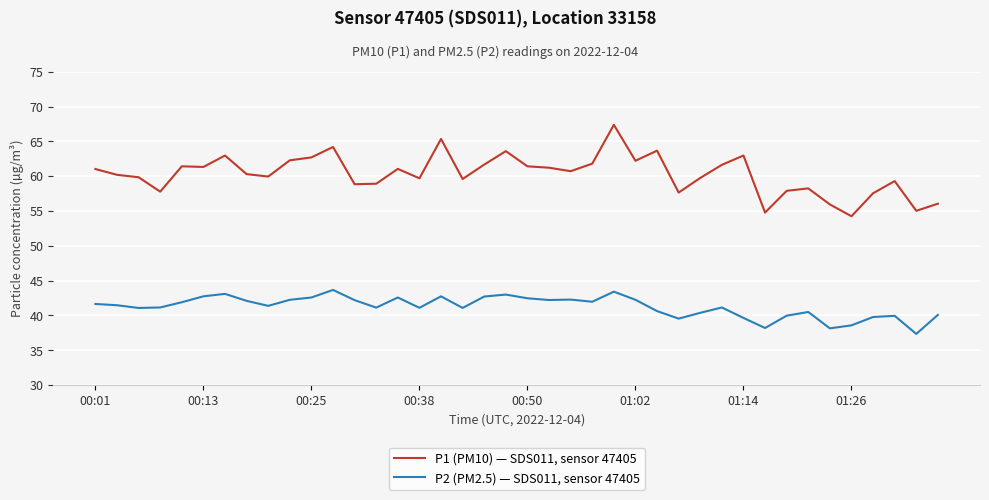

What is the greatest value displayed?

67.4